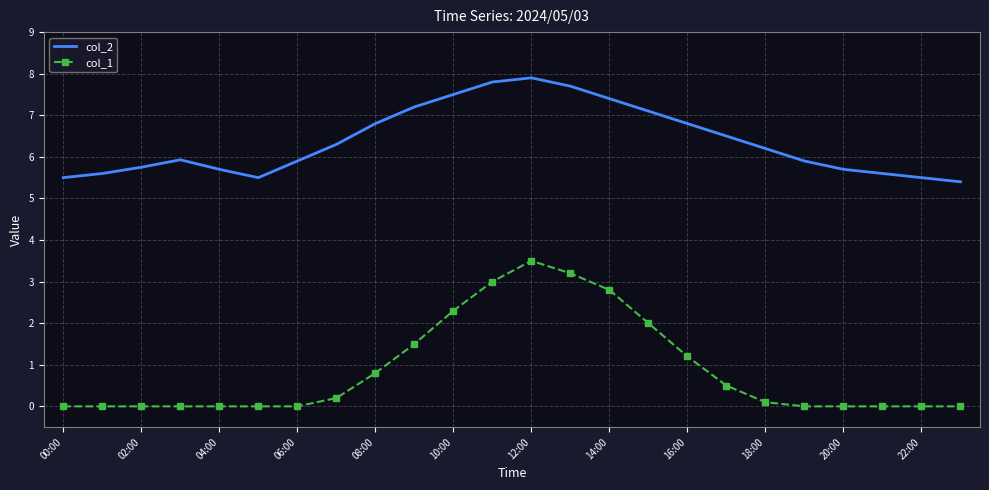

Which series has the largest range (max minus min)?

col_1